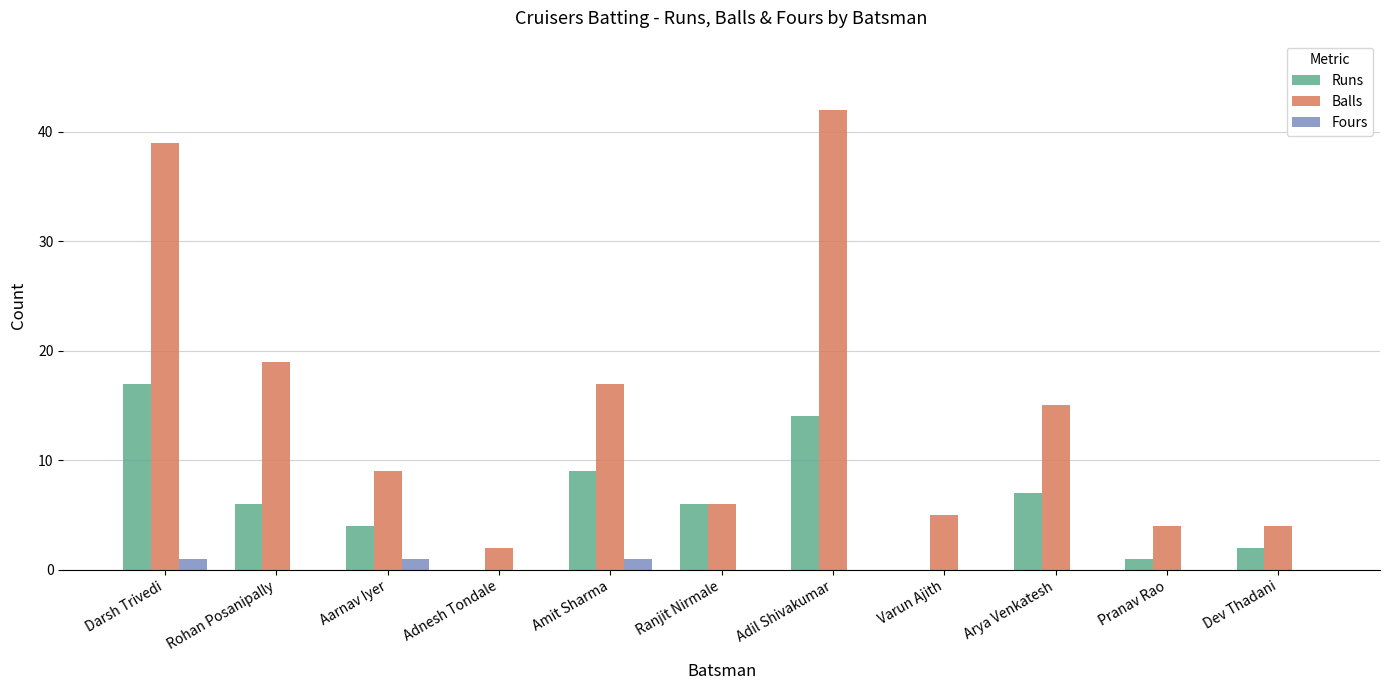

Is it true that Runs equals 6 at Ranjit Nirmale?

True